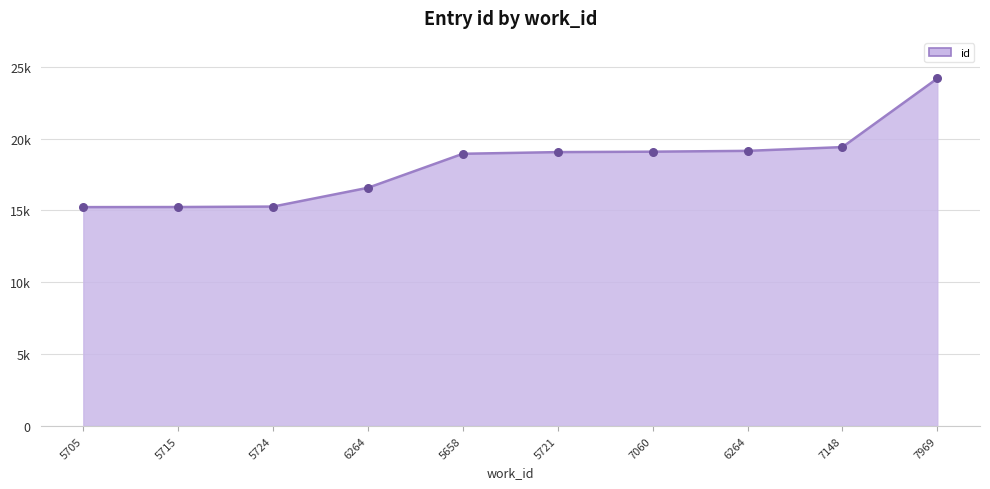

Does the chart have visible grid lines?

Yes